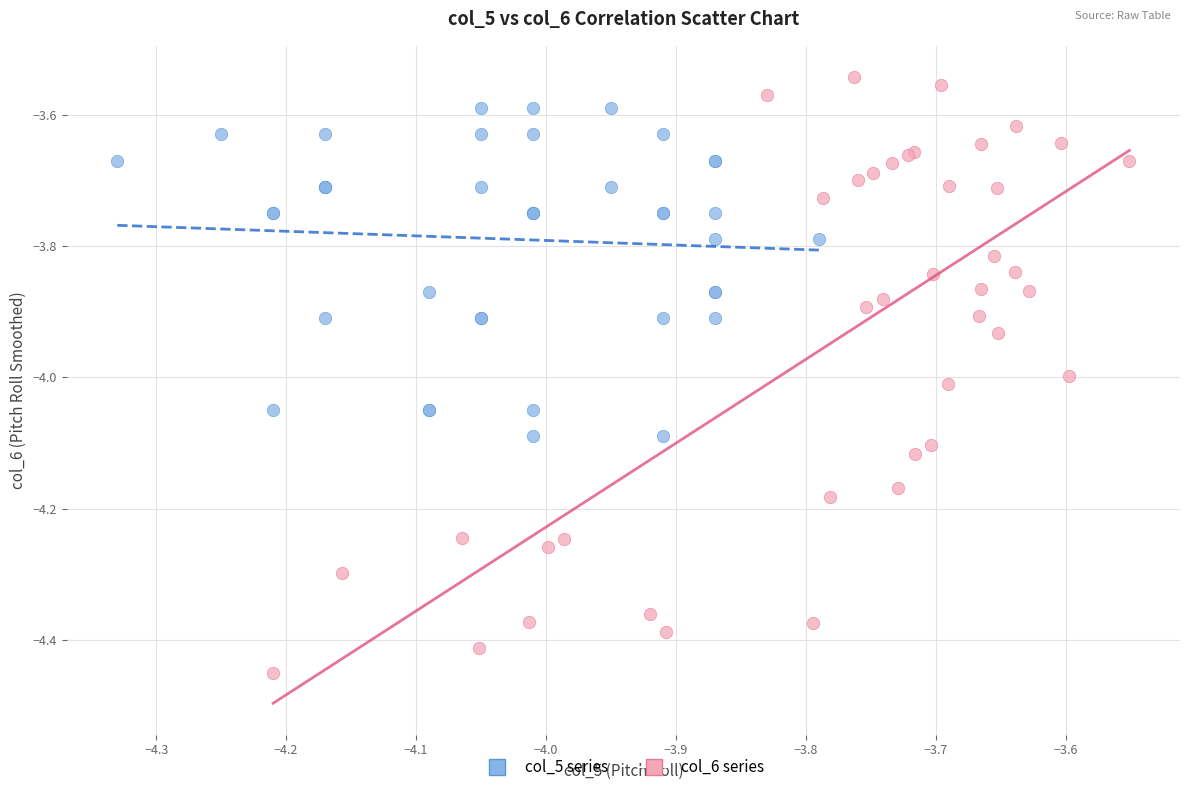

Which series has the largest Y range (max minus min)?

col_6 series